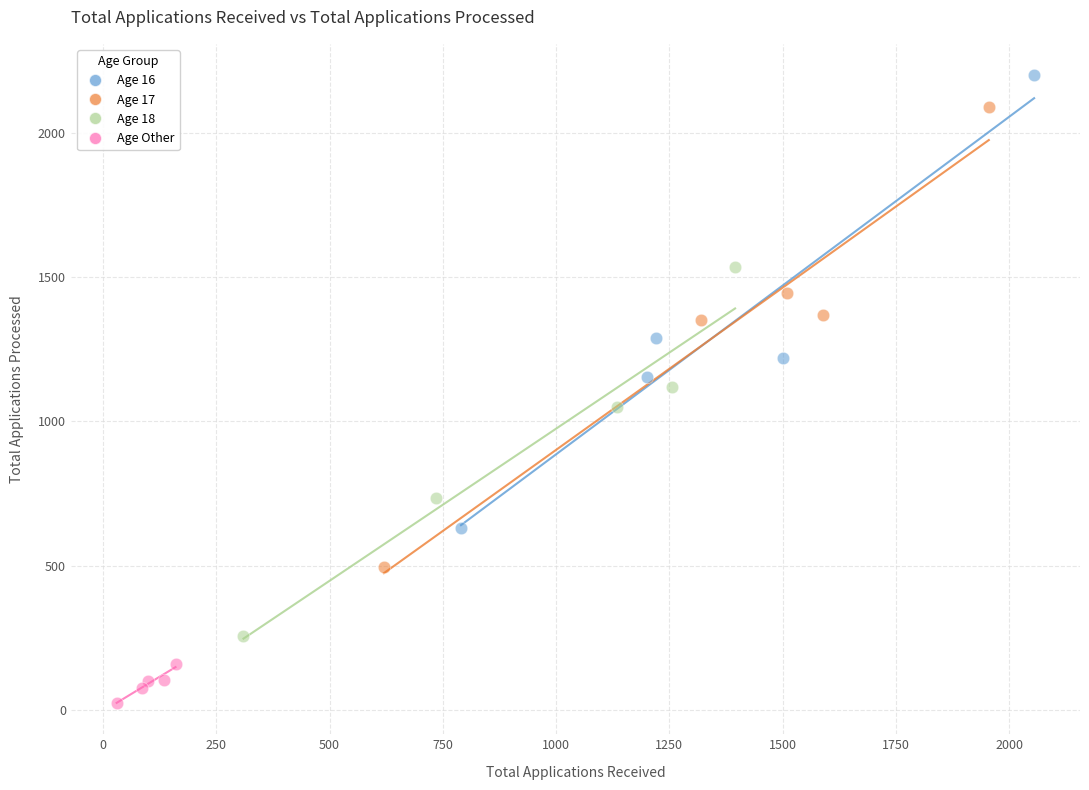

Which series contains the lowest Y value?

Age Other